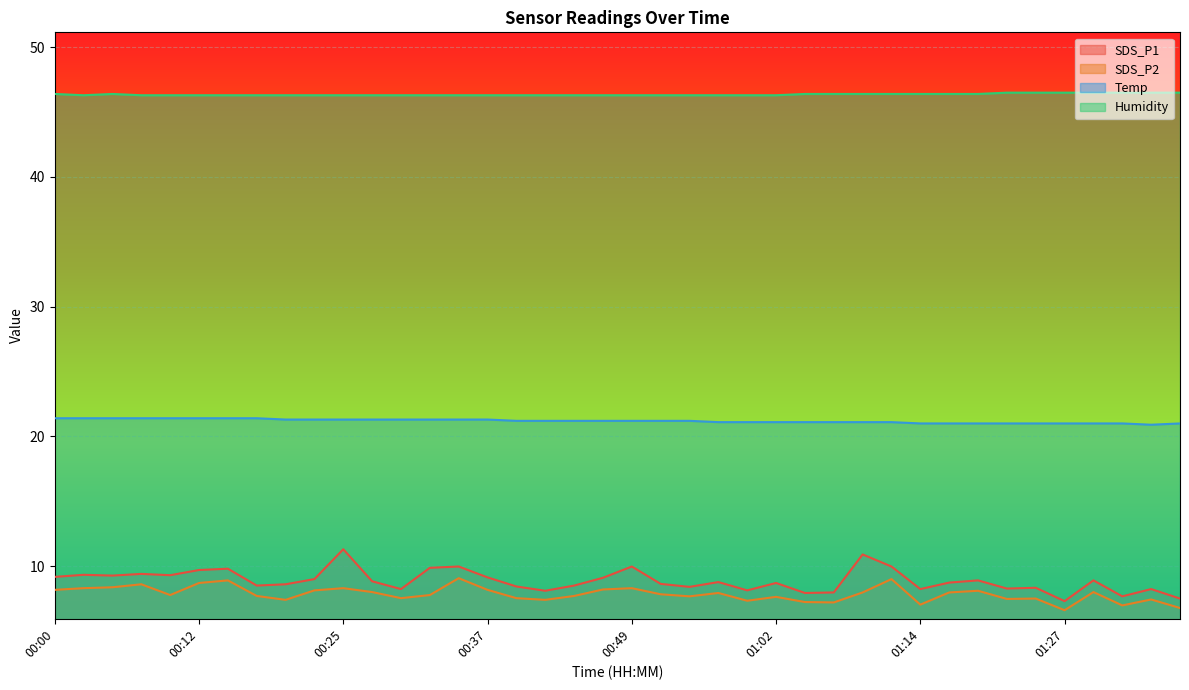

What is the spread (max minus min) of values at 00:37?

38.1